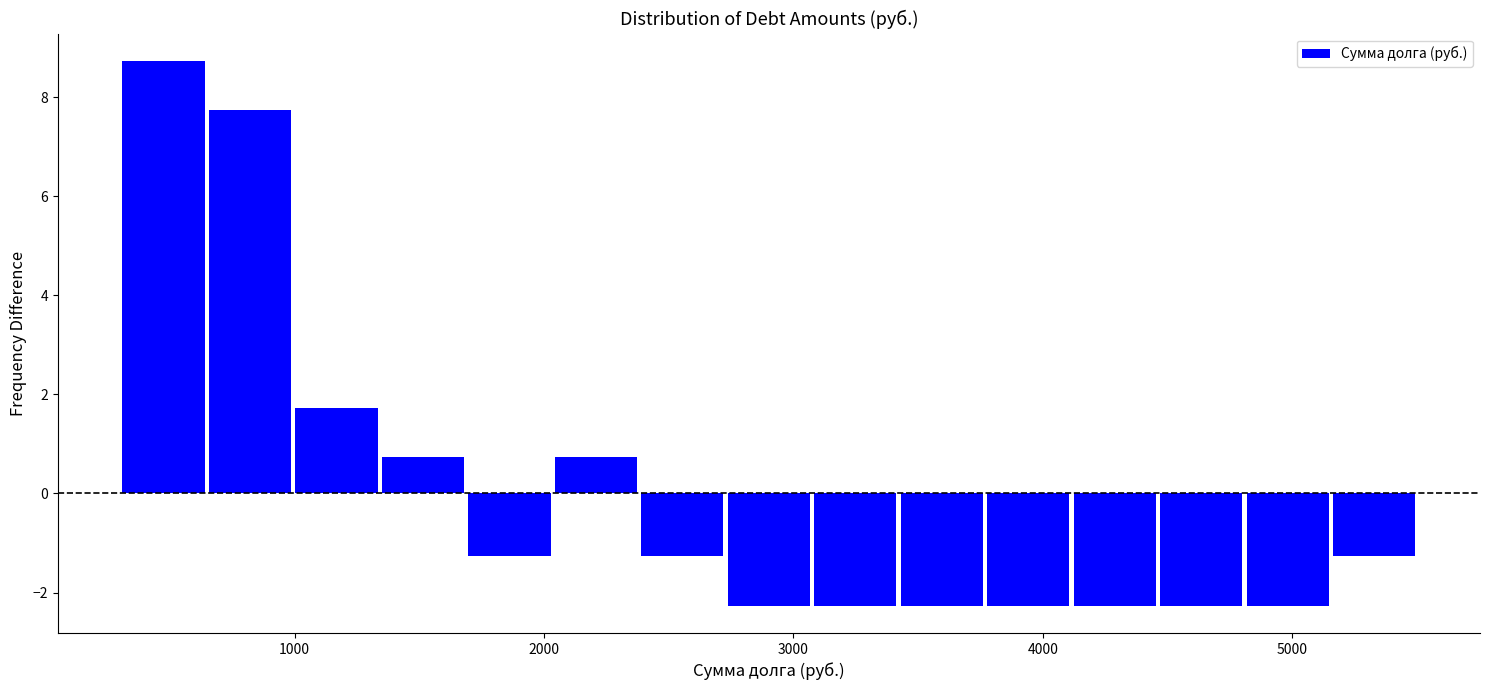

Read against the x-axis, roughly where is the centre of the tallest bar?

500